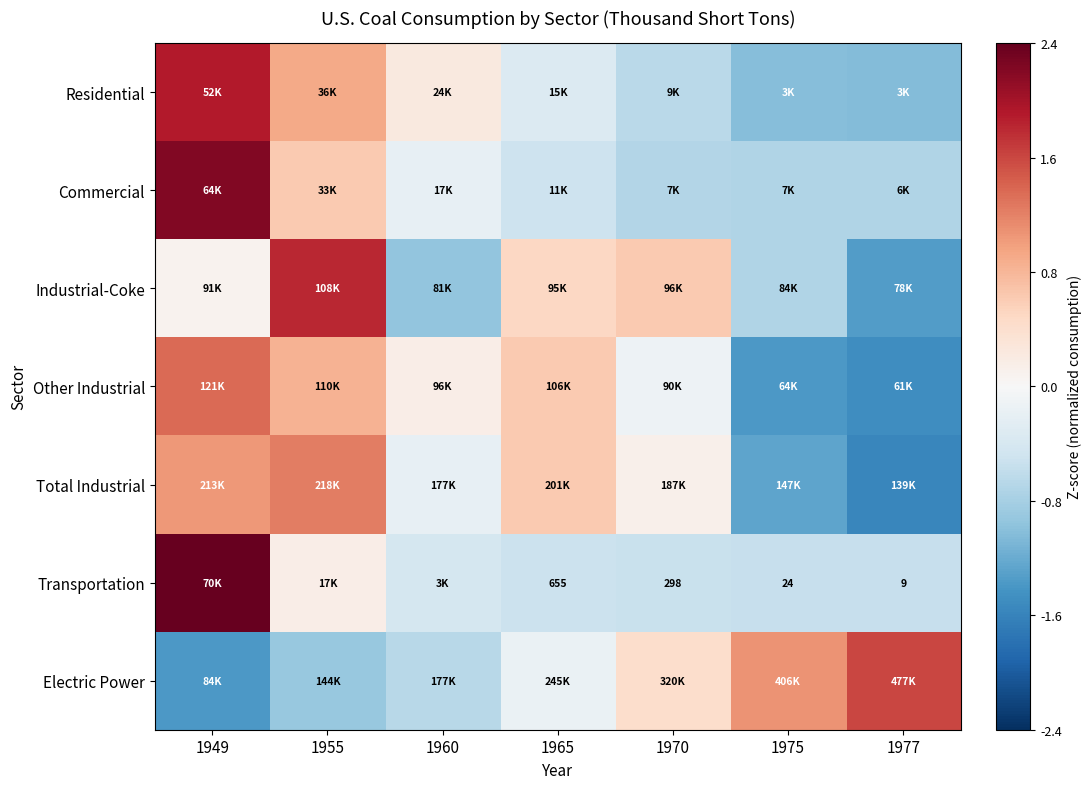

At which category is the sum across all series the highest?

1949